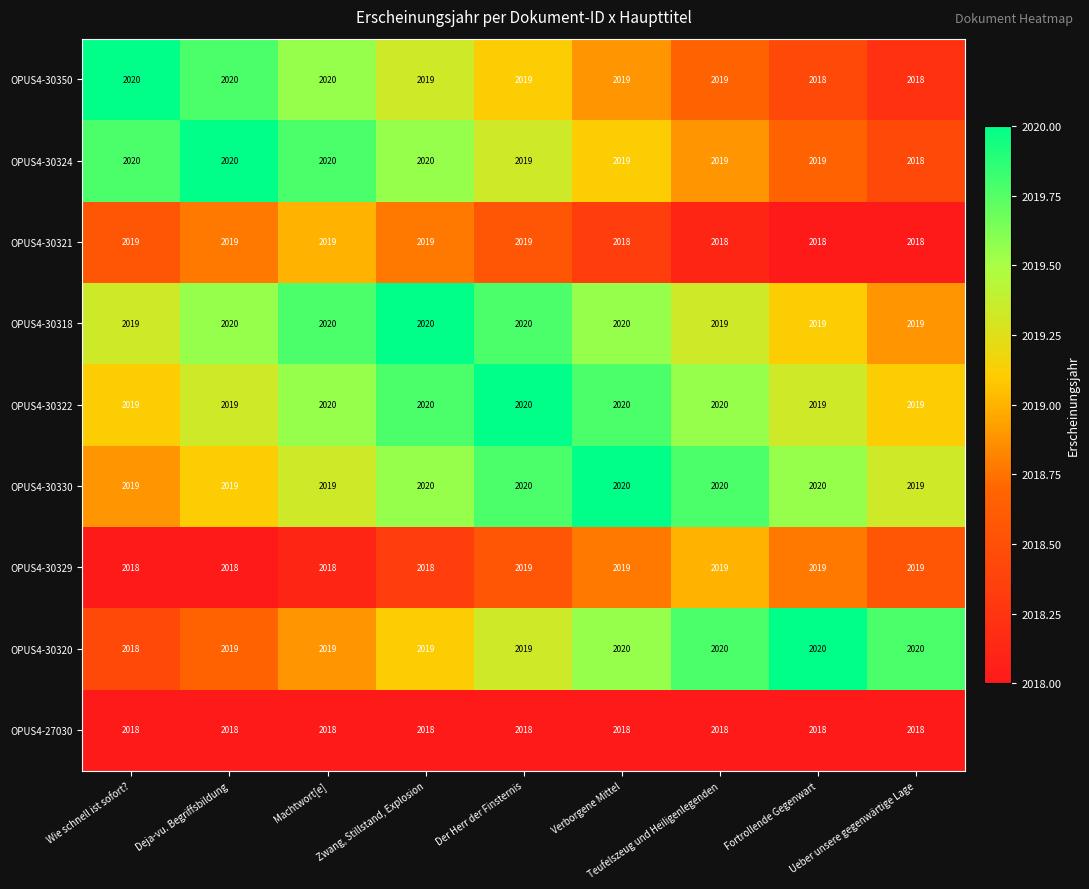

At how many categories does at least one series exceed 2018?

9